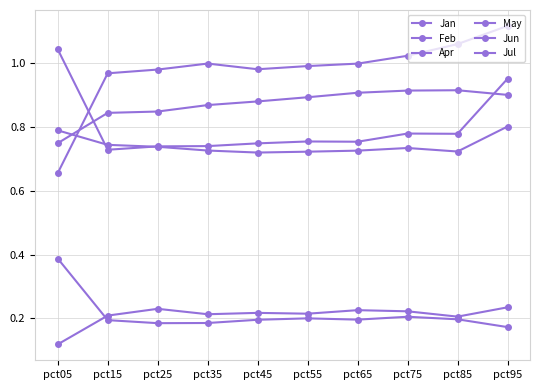

Count the Apr values in the range 0 to 1.

10